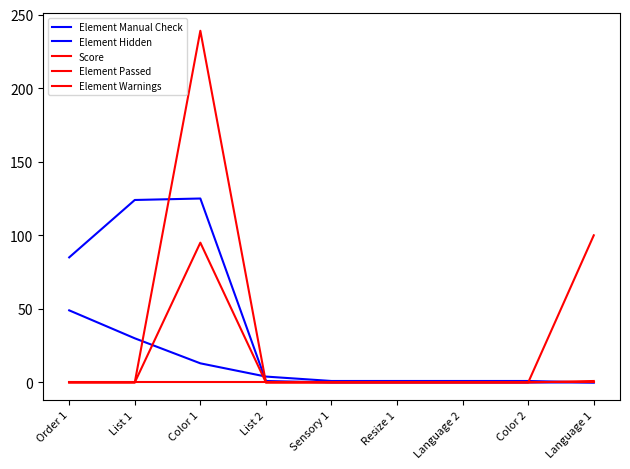

Is this an area chart (filled region under the line)?

No